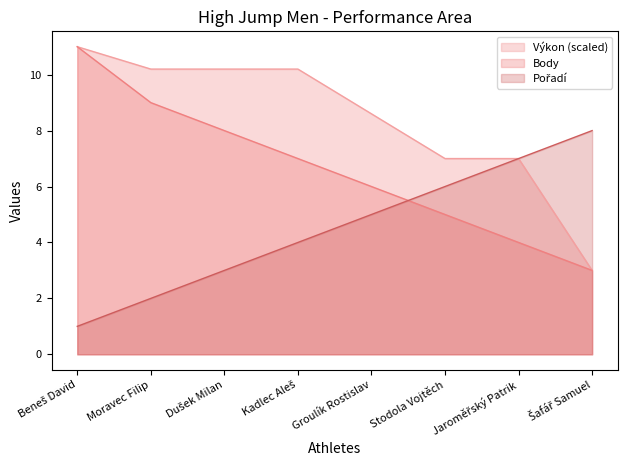

At which label is Výkon closest to 7?

Stodola Vojtěch